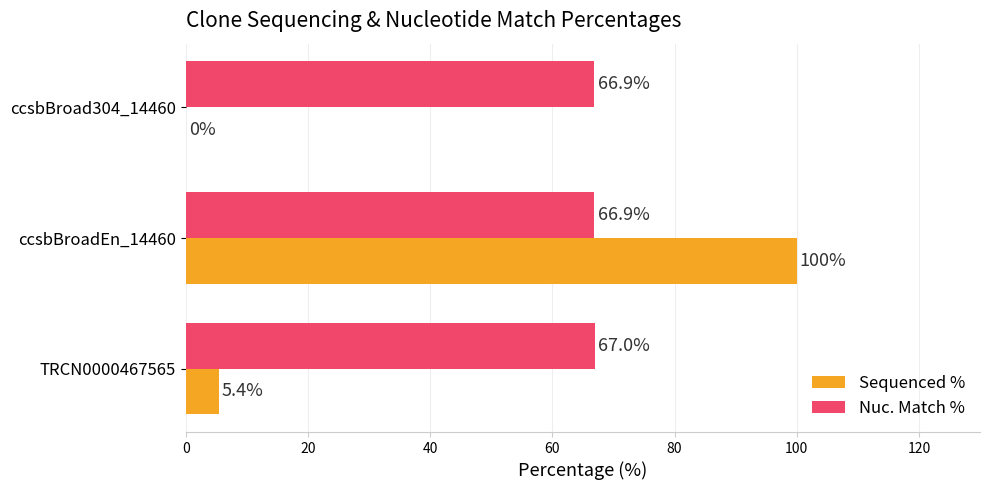

Which series has the widest spread of values?

Sequenced %